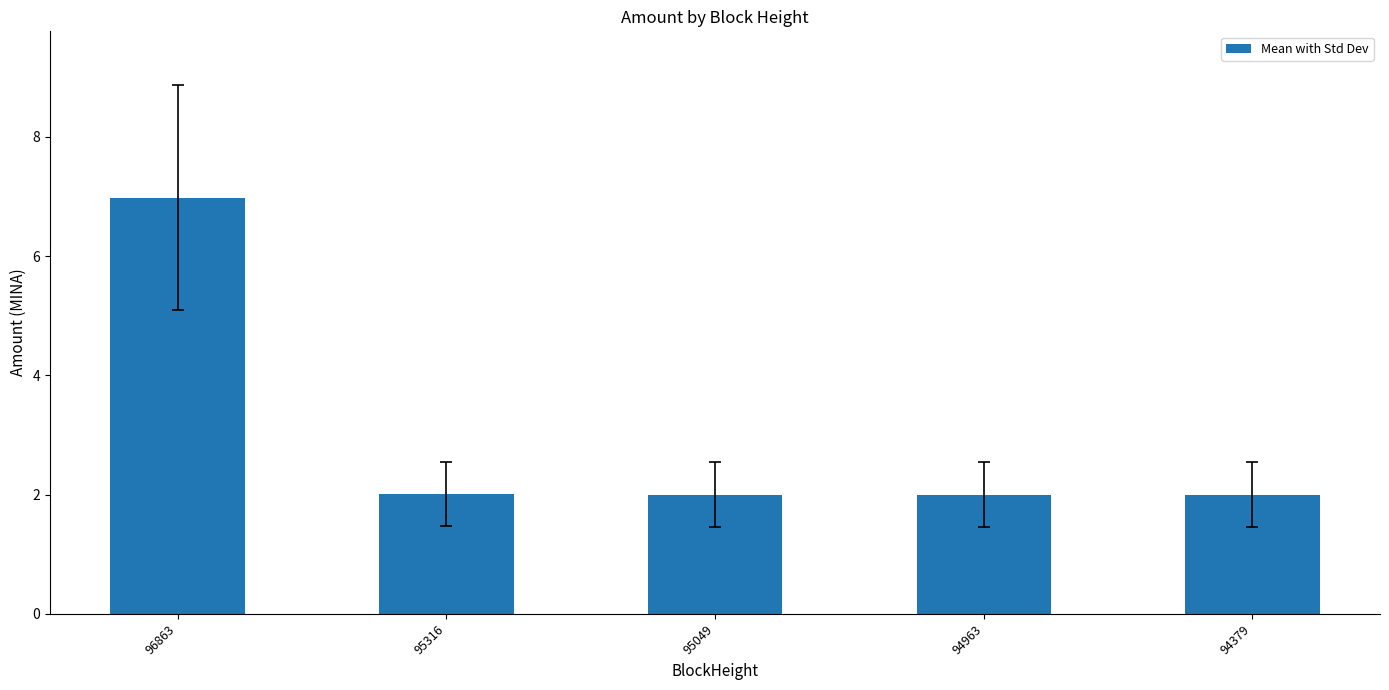

What is the value of the 3rd bar from the left?

2.0